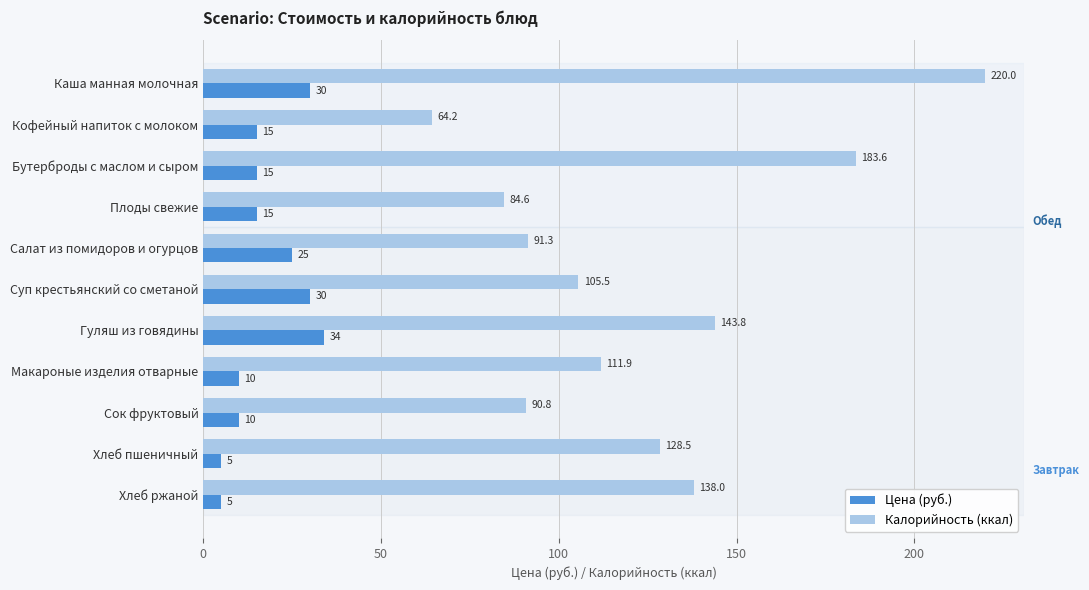

What is the average value of the Калорийность (ккал) series?

123.8